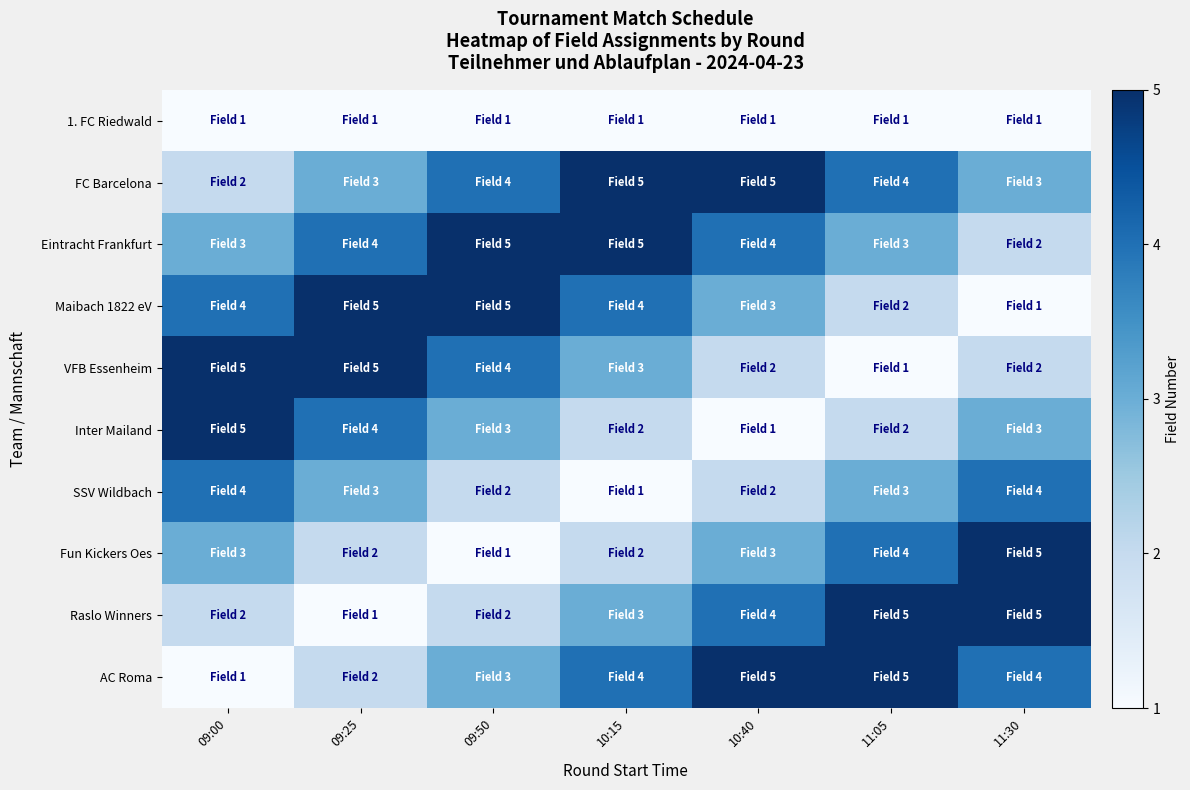

Reading right to left, transcribe all the data shown in this chart.

1. FC Riedwald: 11:30=1	11:05=1	10:40=1	10:15=1	09:50=1	09:25=1	09:00=1
FC Barcelona: 11:30=3	11:05=4	10:40=5	10:15=5	09:50=4	09:25=3	09:00=2
Eintracht Frankfurt: 11:30=2	11:05=3	10:40=4	10:15=5	09:50=5	09:25=4	09:00=3
Maibach 1822 eV: 11:30=1	11:05=2	10:40=3	10:15=4	09:50=5	09:25=5	09:00=4
VFB Essenheim: 11:30=2	11:05=1	10:40=2	10:15=3	09:50=4	09:25=5	09:00=5
Inter Mailand: 11:30=3	11:05=2	10:40=1	10:15=2	09:50=3	09:25=4	09:00=5
SSV Wildbach: 11:30=4	11:05=3	10:40=2	10:15=1	09:50=2	09:25=3	09:00=4
Fun Kickers Oes: 11:30=5	11:05=4	10:40=3	10:15=2	09:50=1	09:25=2	09:00=3
Raslo Winners: 11:30=5	11:05=5	10:40=4	10:15=3	09:50=2	09:25=1	09:00=2
AC Roma: 11:30=4	11:05=5	10:40=5	10:15=4	09:50=3	09:25=2	09:00=1